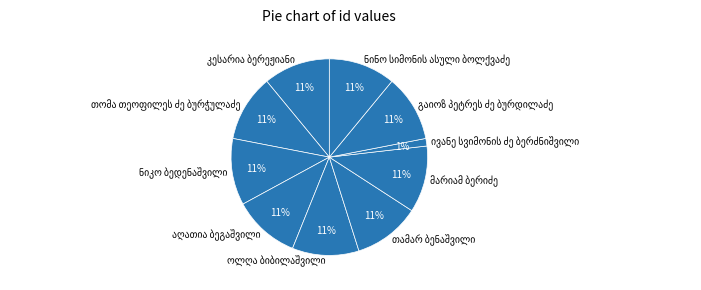

Does any single category account for the majority?

No